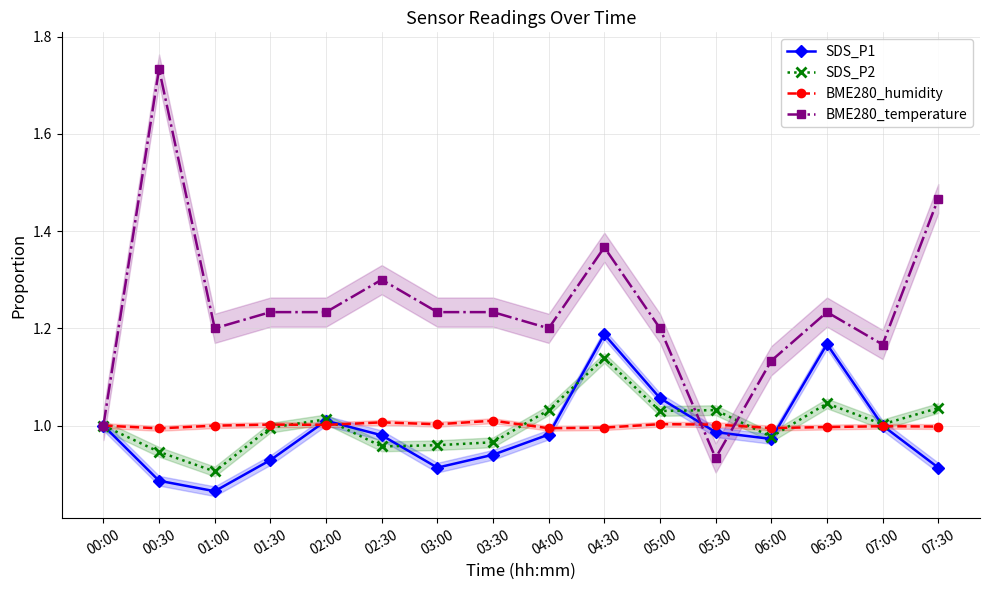

True or false: BME280_temperature and SDS_P2 cross at least once.

True